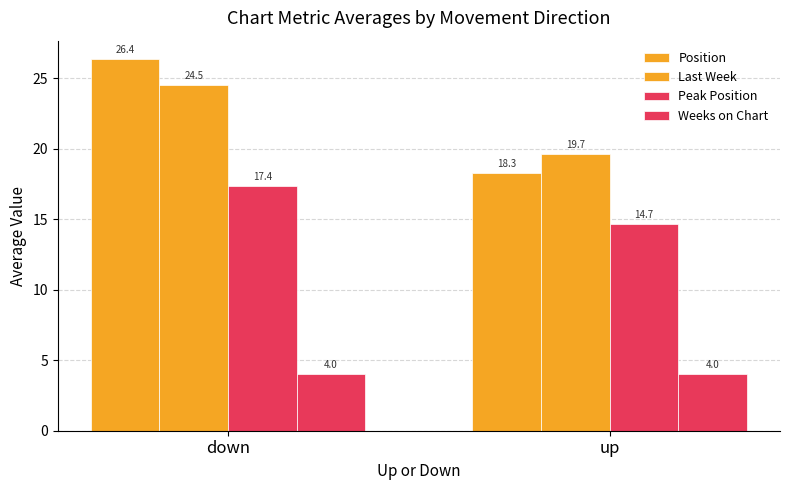

How many data points in Last Week are less than 24?

1